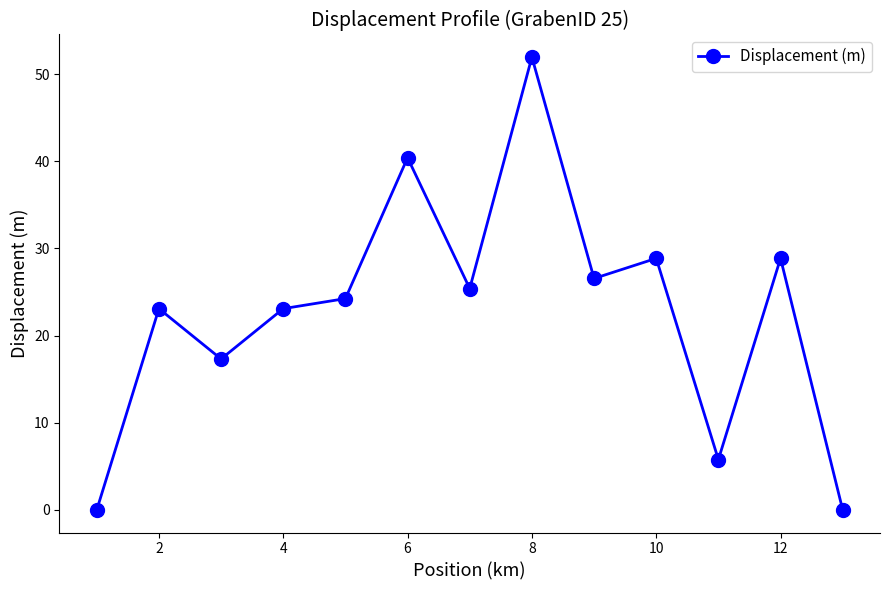

Reading left to right, transcribe all the data shown in this chart.

0.0	23.1	17.3	23.1	24.2	40.4	25.4	52.0	26.6	28.9	5.8	28.9	0.0